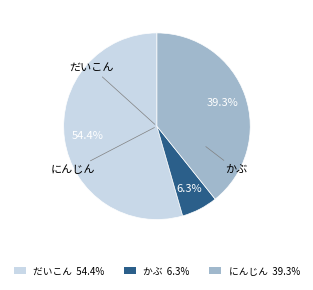

Does だいこん 54.4% account for over 50% of the chart?

Yes